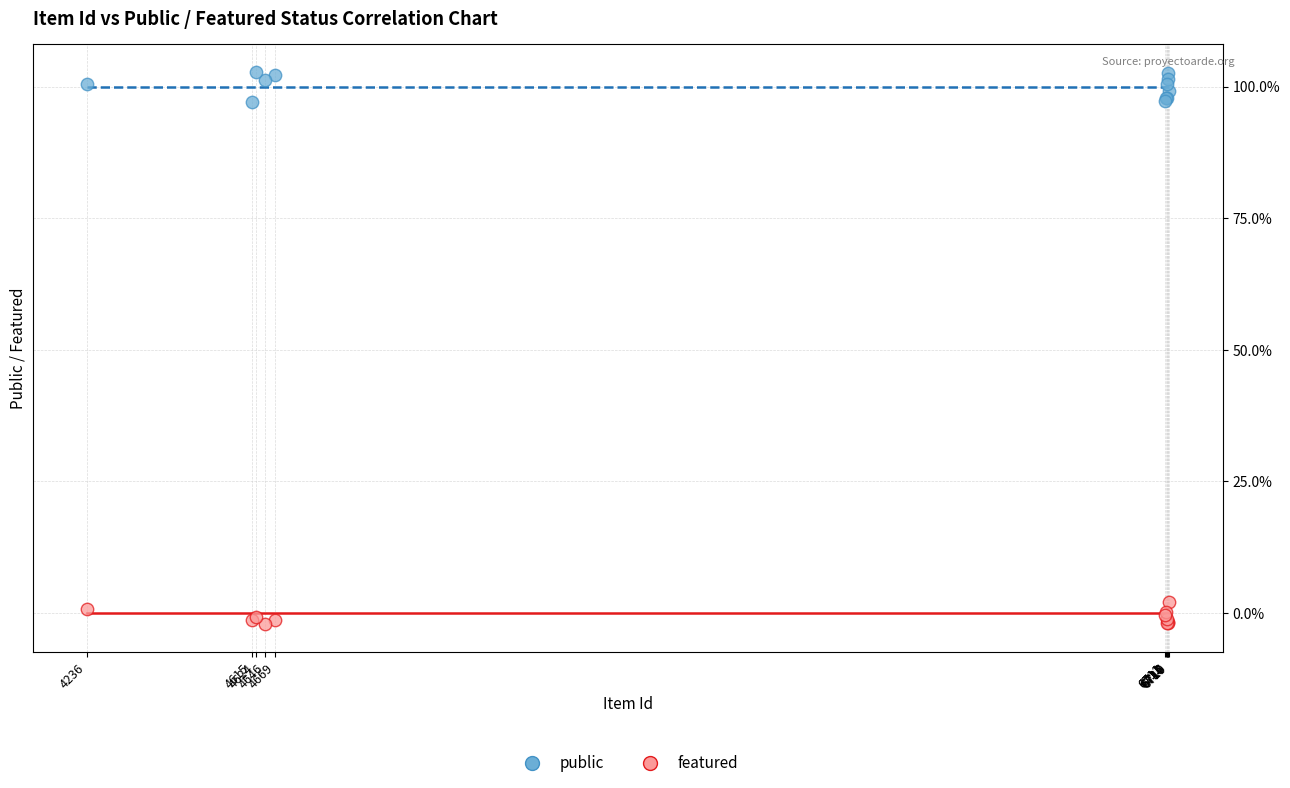

What are all the series names shown in the legend?

public, featured